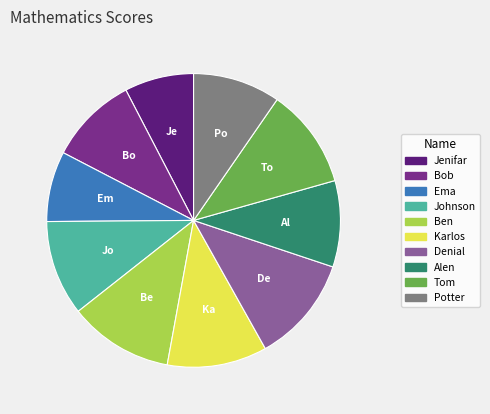

Is there any slice that represents more than half of the pie?

No